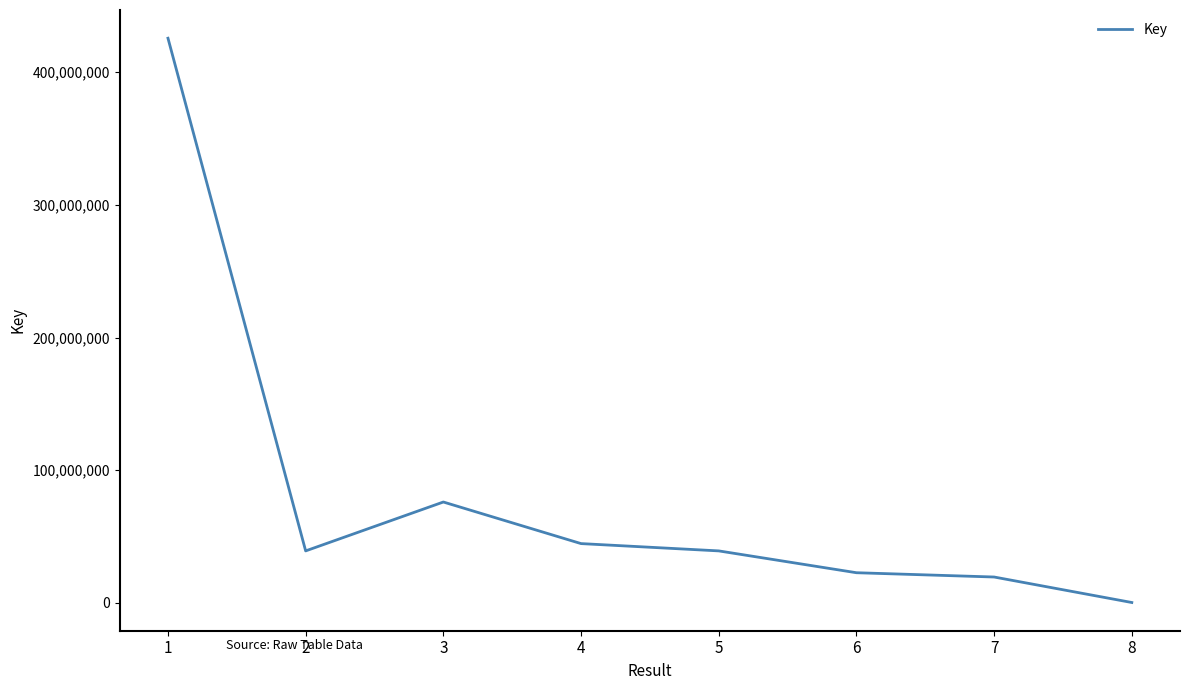

What is the sum of the values at 4 and 6?

67484924